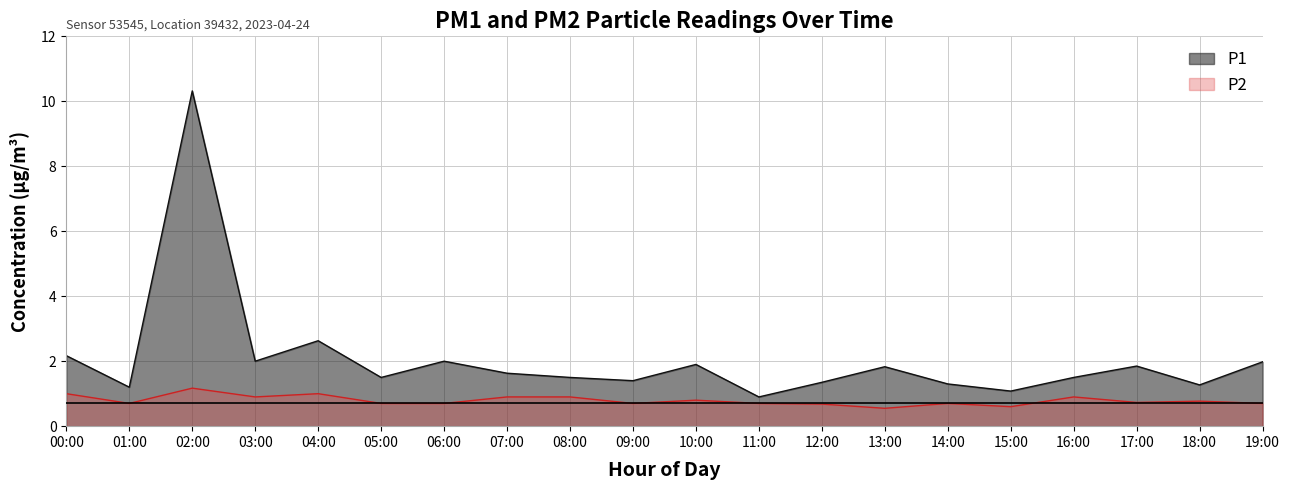

Is the value of P1 at 17:00 greater than the value of P2 at 18:00?

Yes